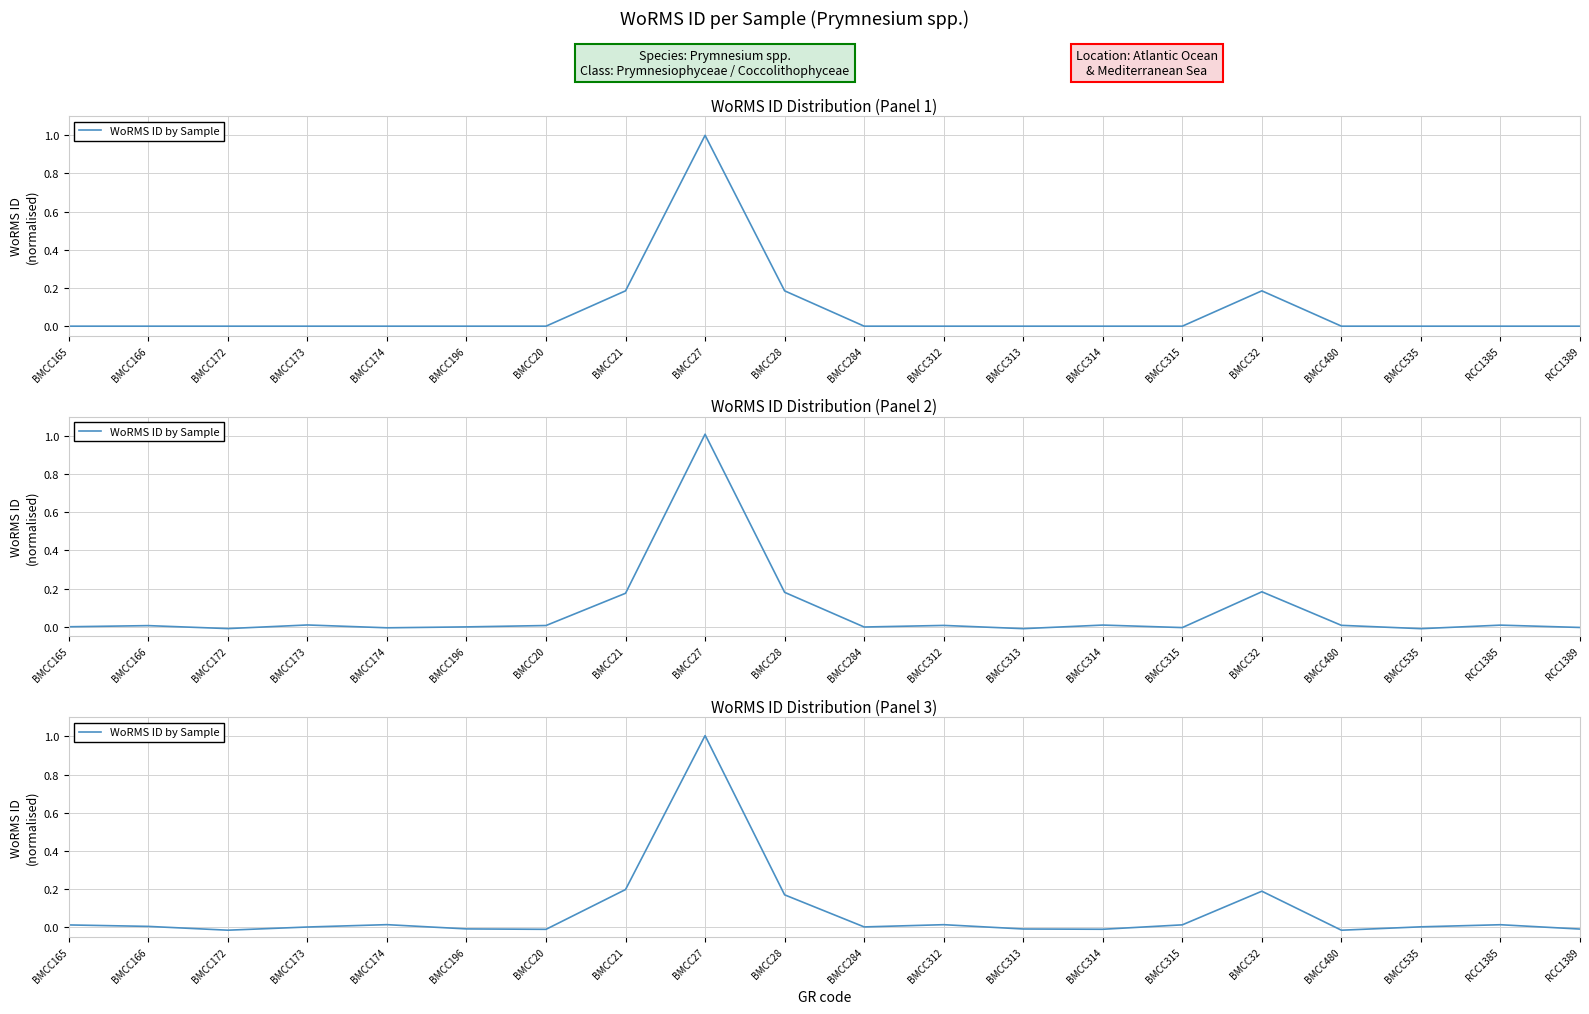

Reading left to right, what are all the values shown in this chart?

0.0	0.0	-0.0	0.0	0.0	-0.0	-0.0	0.2	1.0	0.2	0.0	0.0	-0.0	-0.0	0.0	0.2	-0.0	0.0	0.0	-0.0